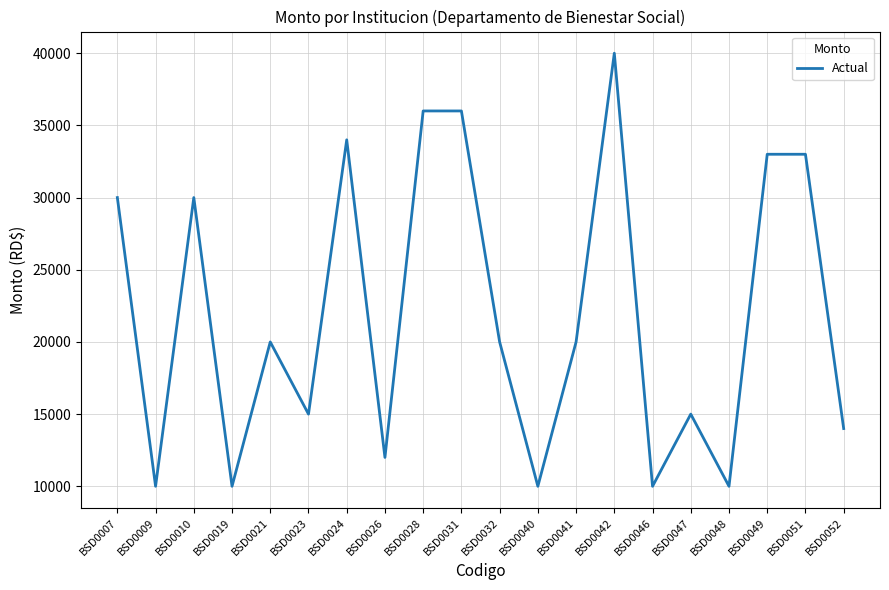

What is the sum of the values at BSD0024 and BSD0051?

67000